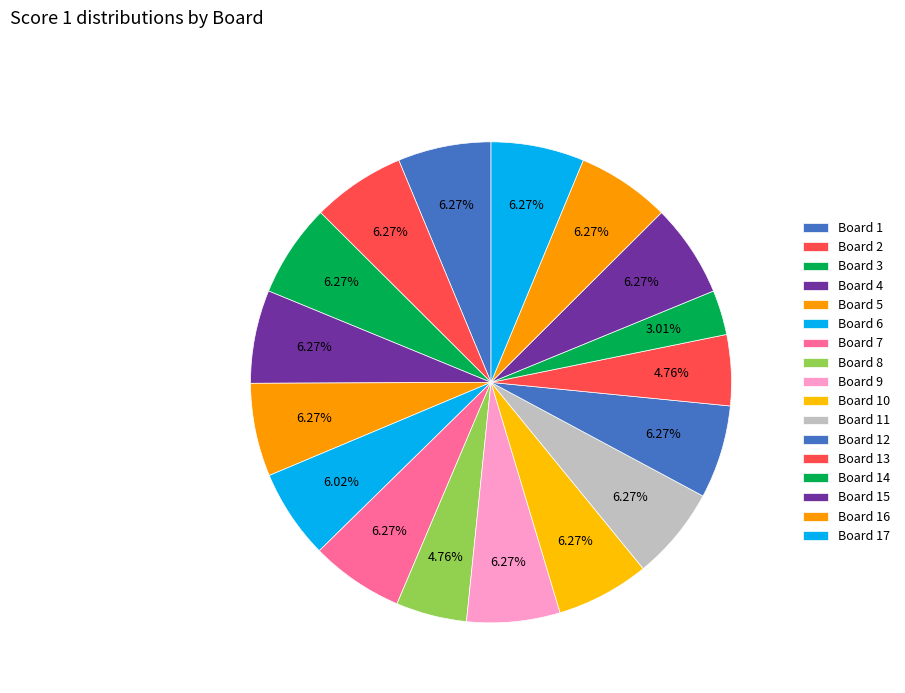

How many segments does this pie chart have?

17